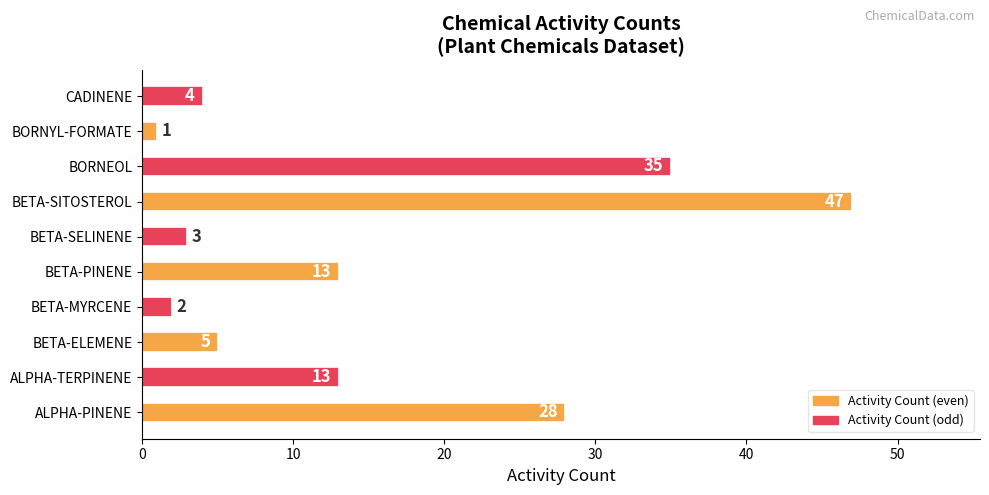

The chart shows a value of 47 at BETA-SITOSTEROL. True or false?

True